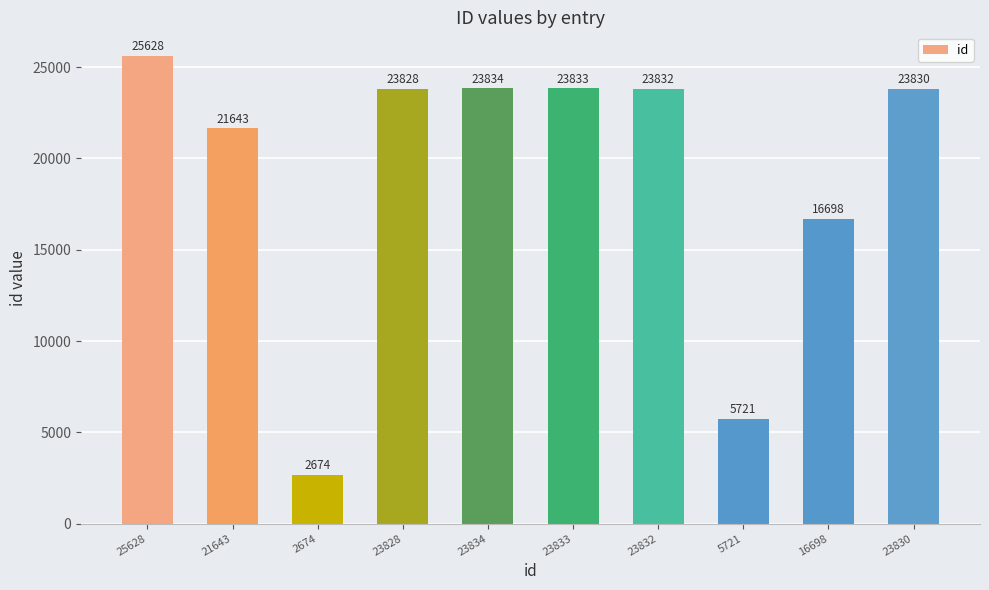

Between 23828 and 23832, which is larger?

23832